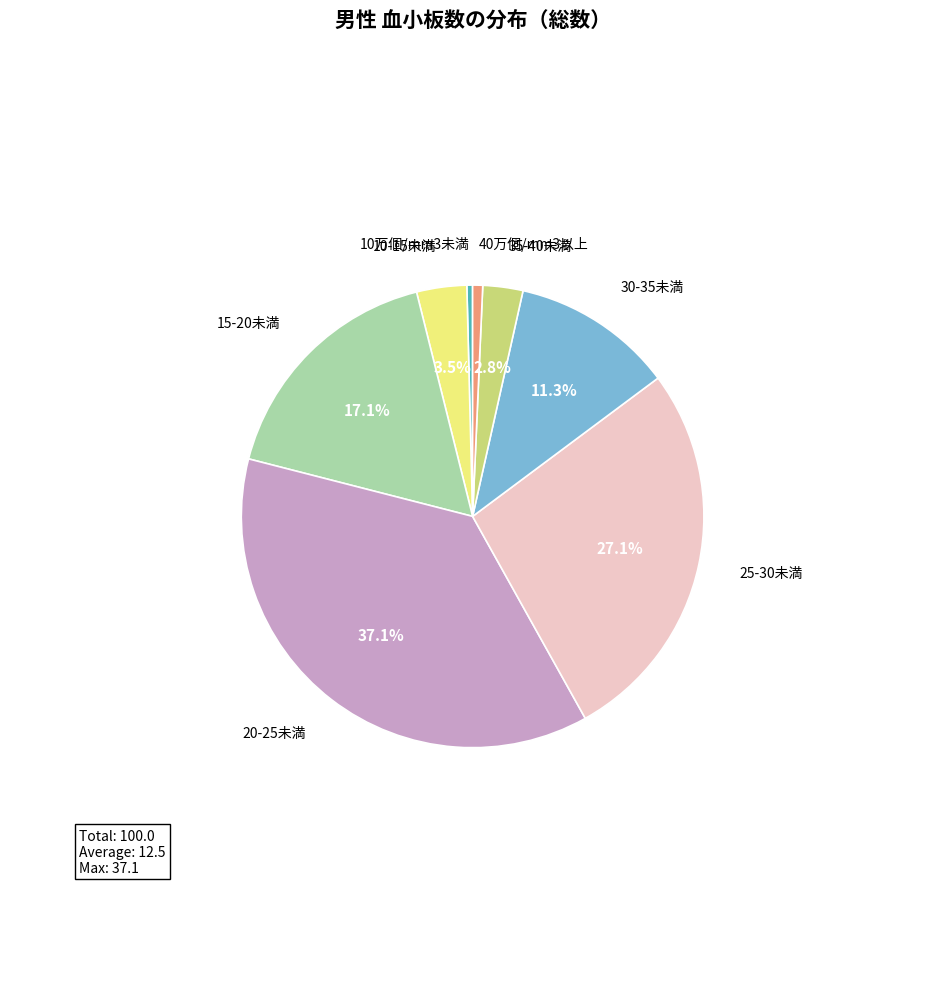

Does any single category account for the majority?

No